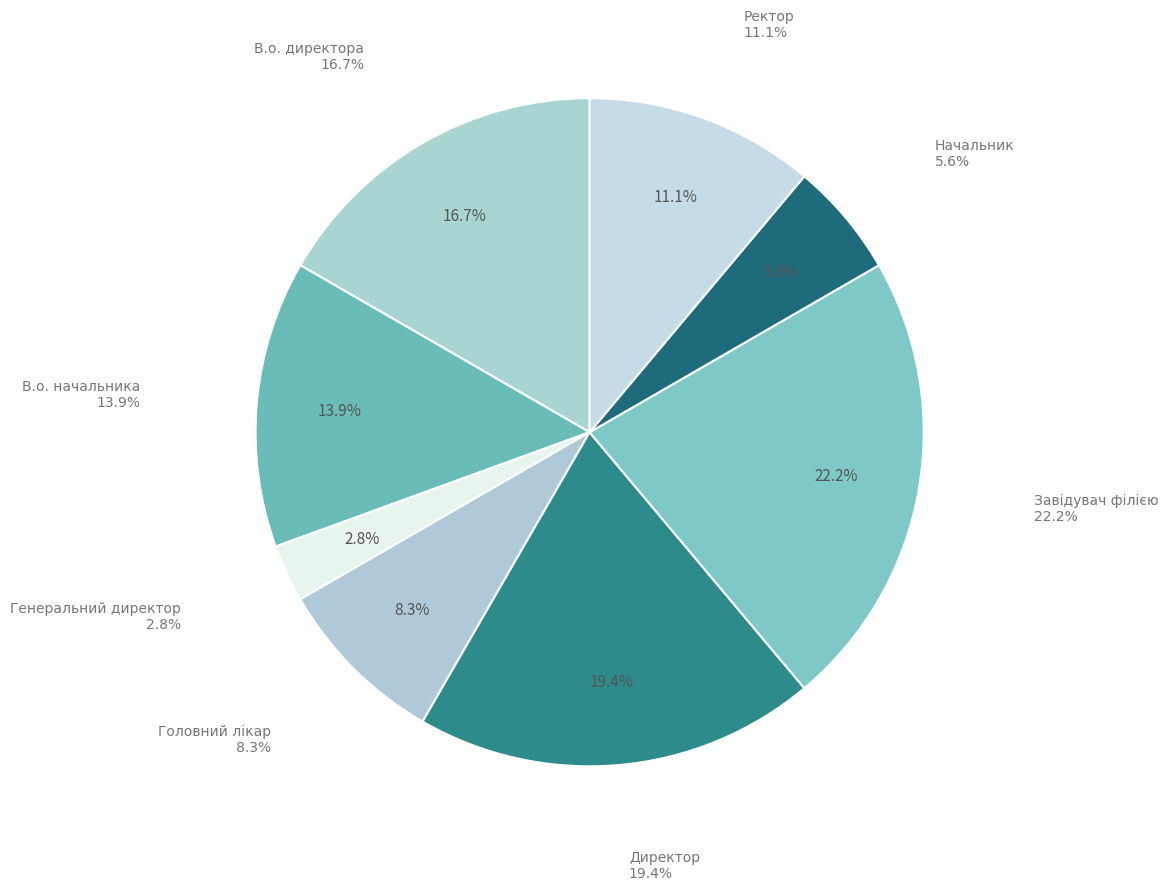

The В.о. начальника slice represents 14% of the pie. True or false?

True